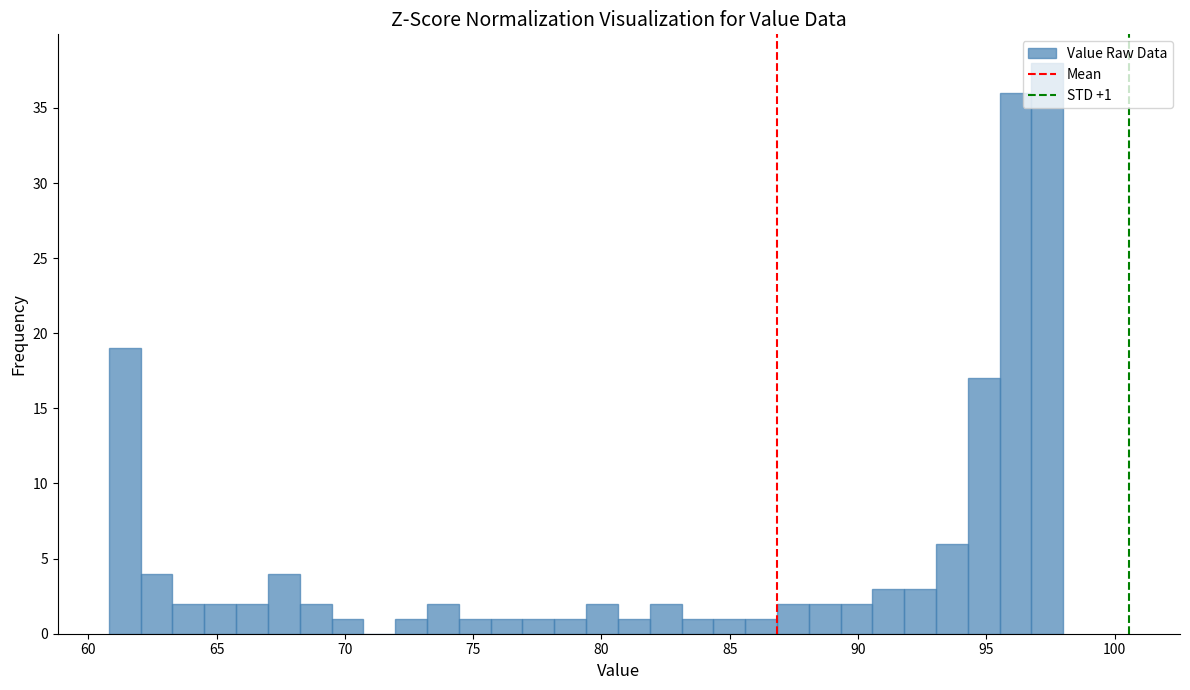

Read against the x-axis, roughly where is the centre of the tallest bar?

97.5